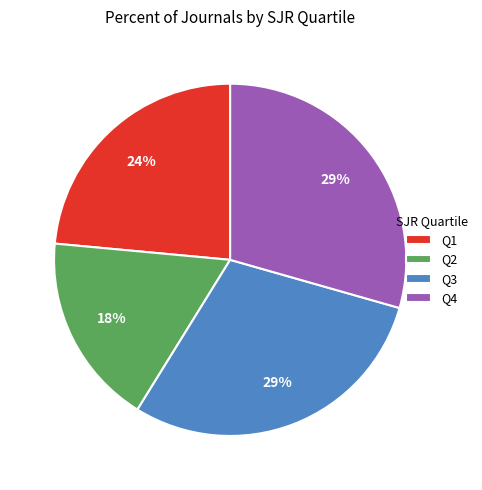

True or false: Q2 accounts for 24% of the total.

False